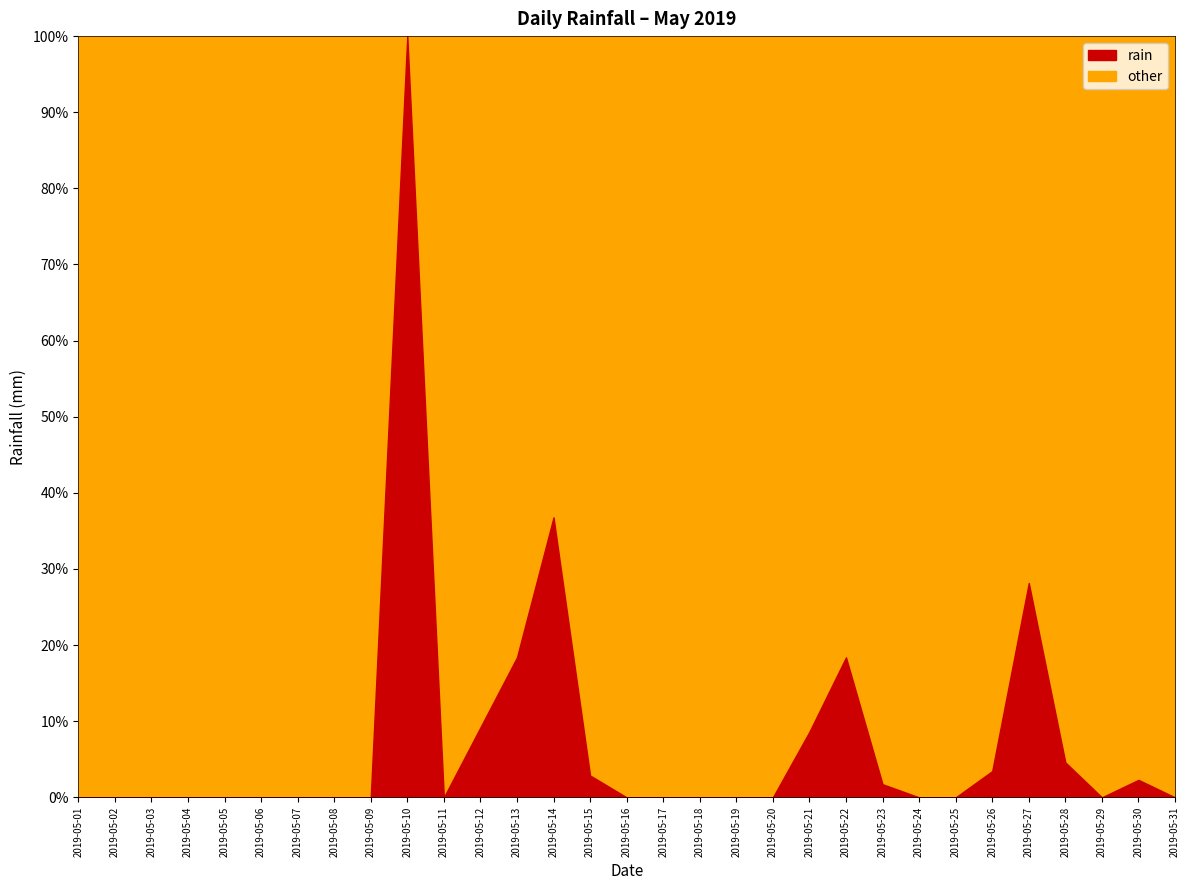

Where is the first local minimum?

2019-05-11